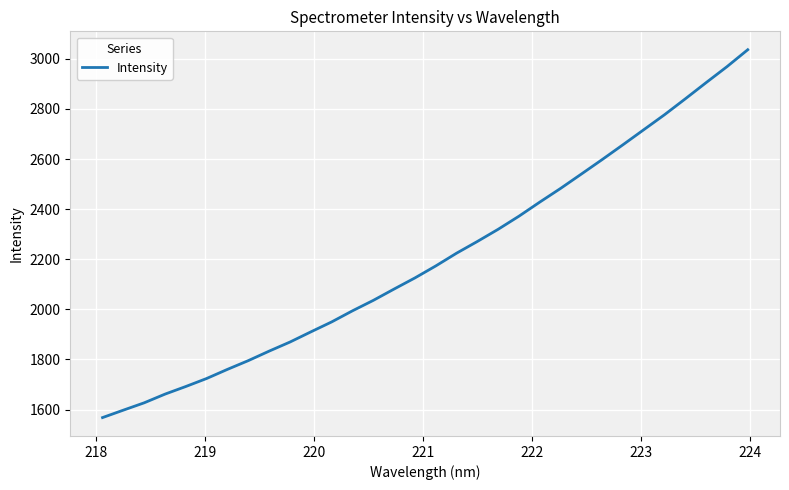

What is the difference between the maximum and minimum values?

1468.5